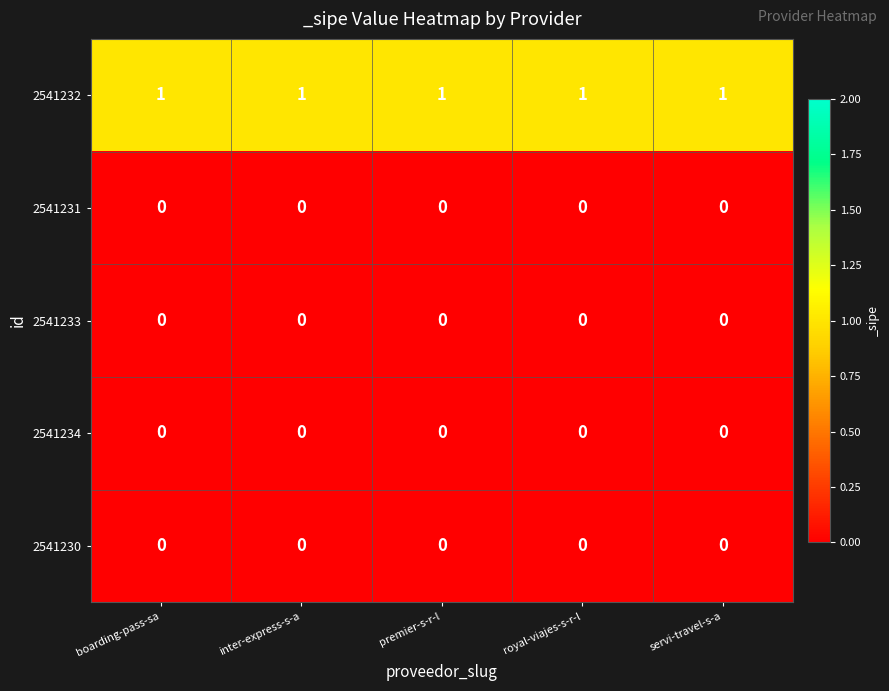

What is the total value across all series at servi-travel-s-a?

1